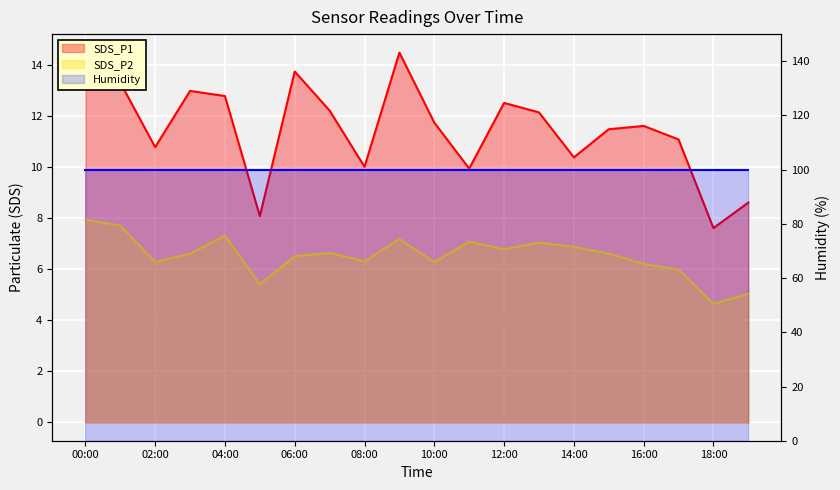

What is the average value of the SDS_P2 series?

6.5